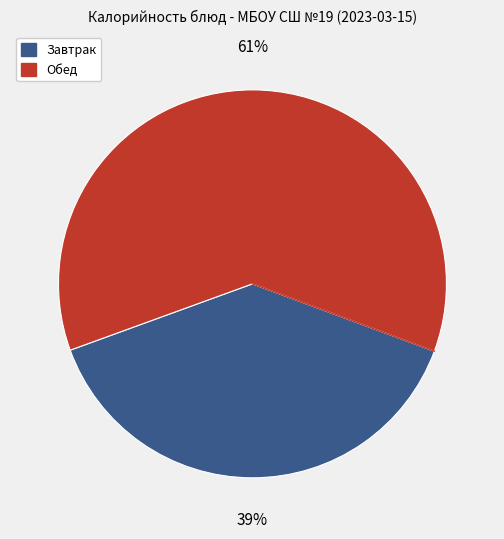

Does any single category account for the majority?

Yes